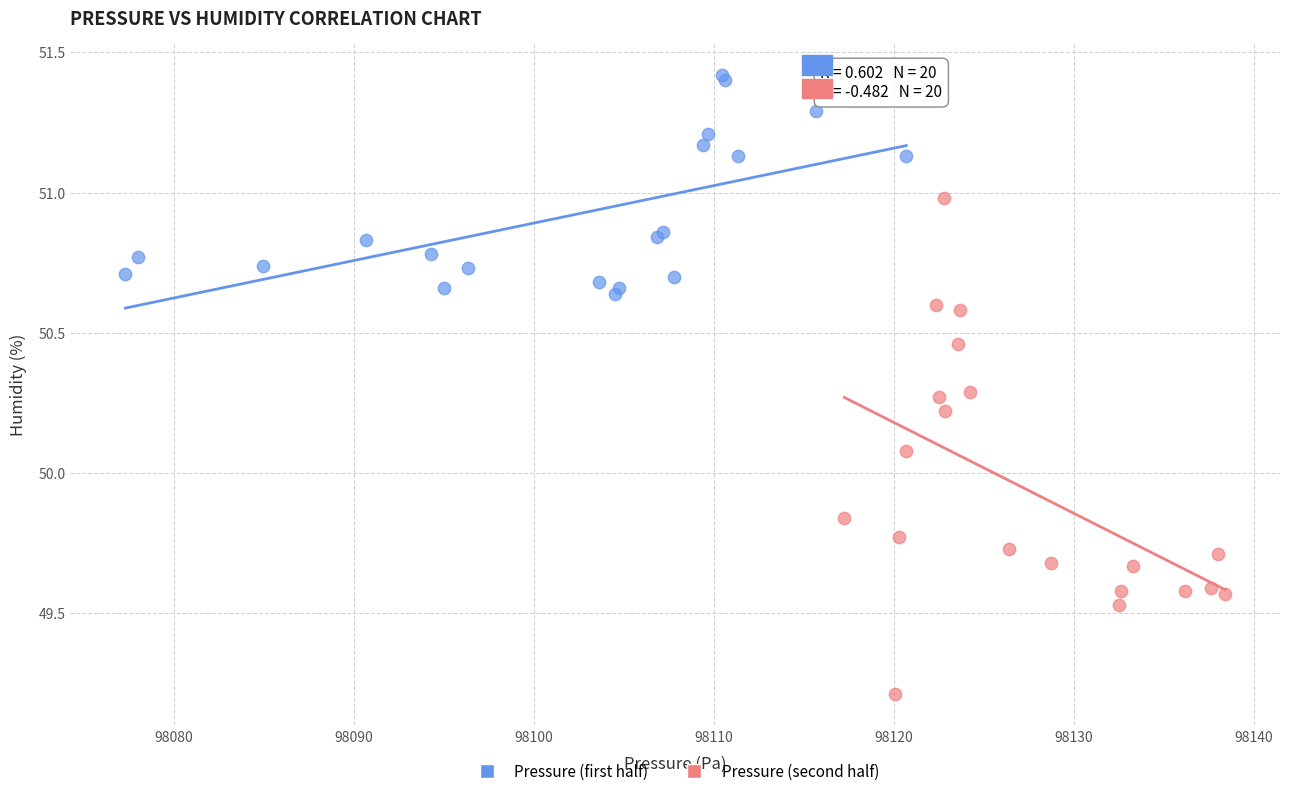

Which series contains the highest Y value?

Pressure (first half)